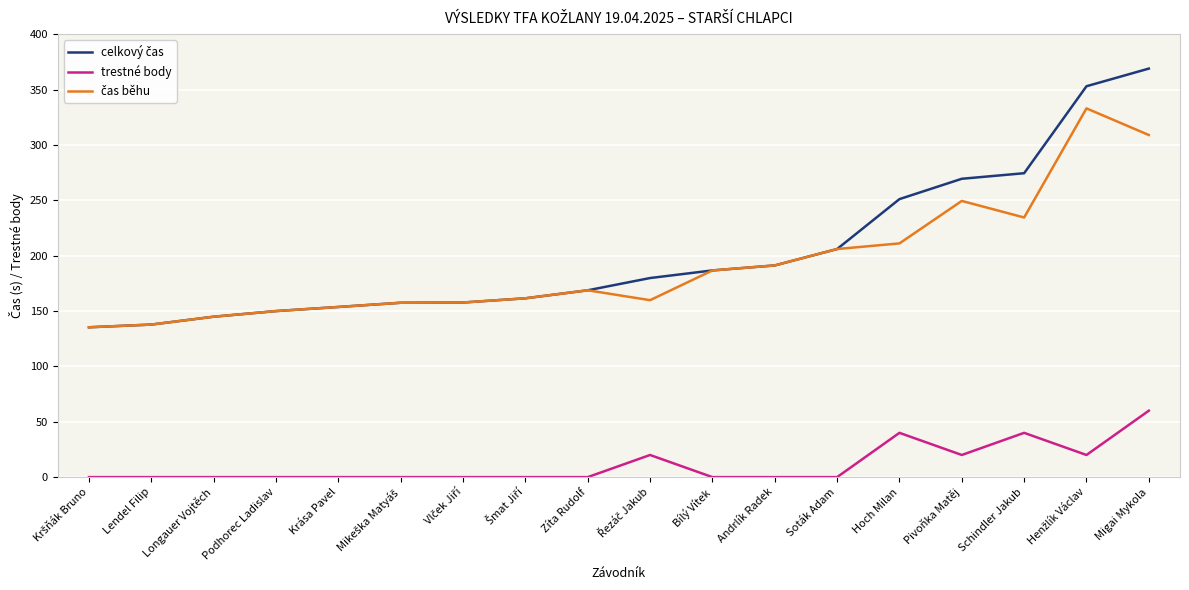

What is the difference between the second highest and second lowest values in the trestné body series?

40.0